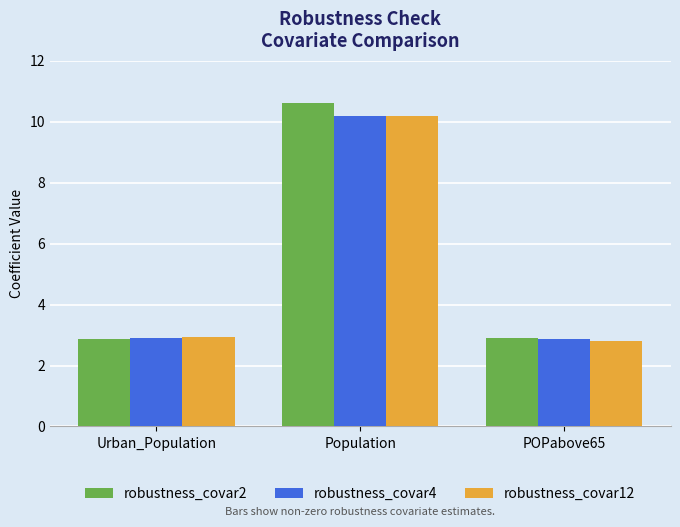

Reading left to right, transcribe all the data shown in this chart.

robustness_covar2: Urban_Population=2.9	Population=10.6	POPabove65=2.9
robustness_covar4: Urban_Population=2.9	Population=10.2	POPabove65=2.9
robustness_covar12: Urban_Population=2.9	Population=10.2	POPabove65=2.8